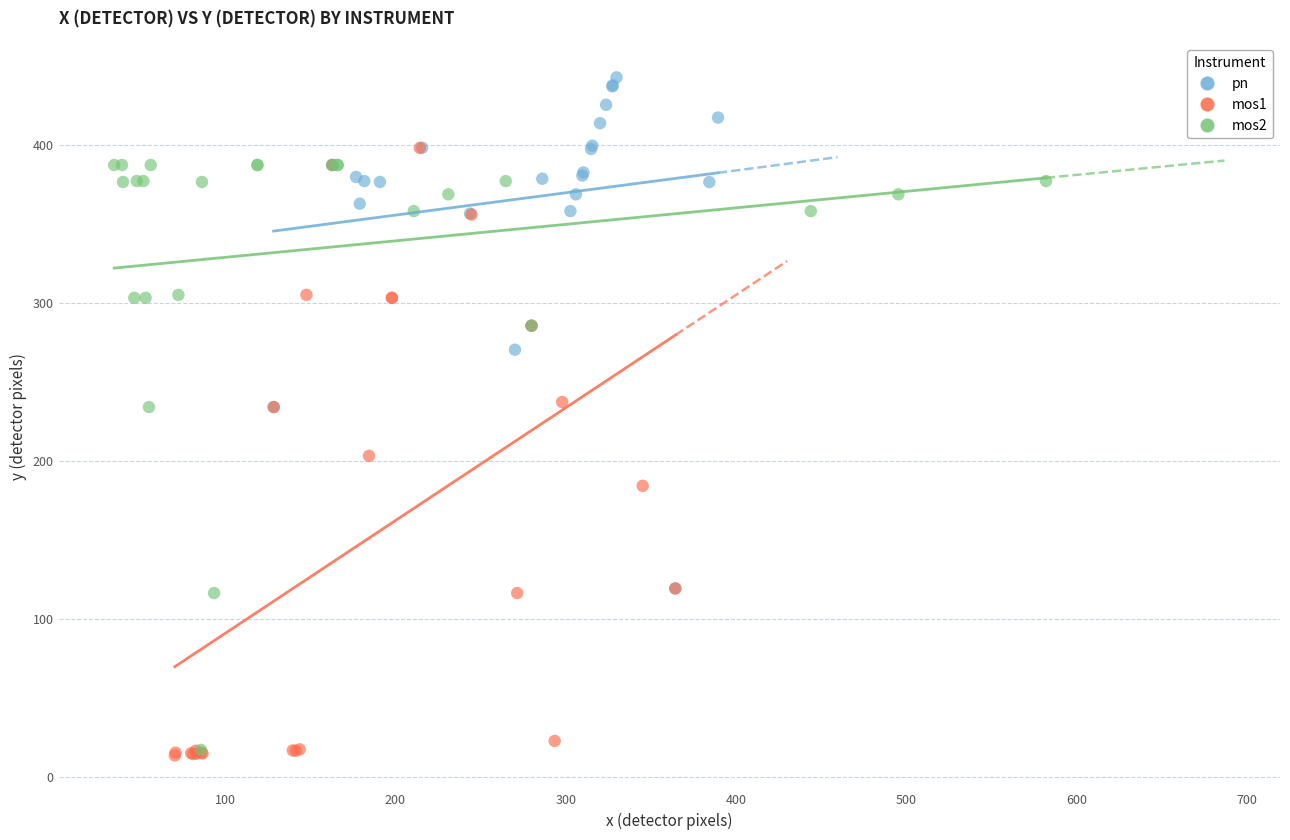

Which series reaches the maximum Y coordinate?

pn